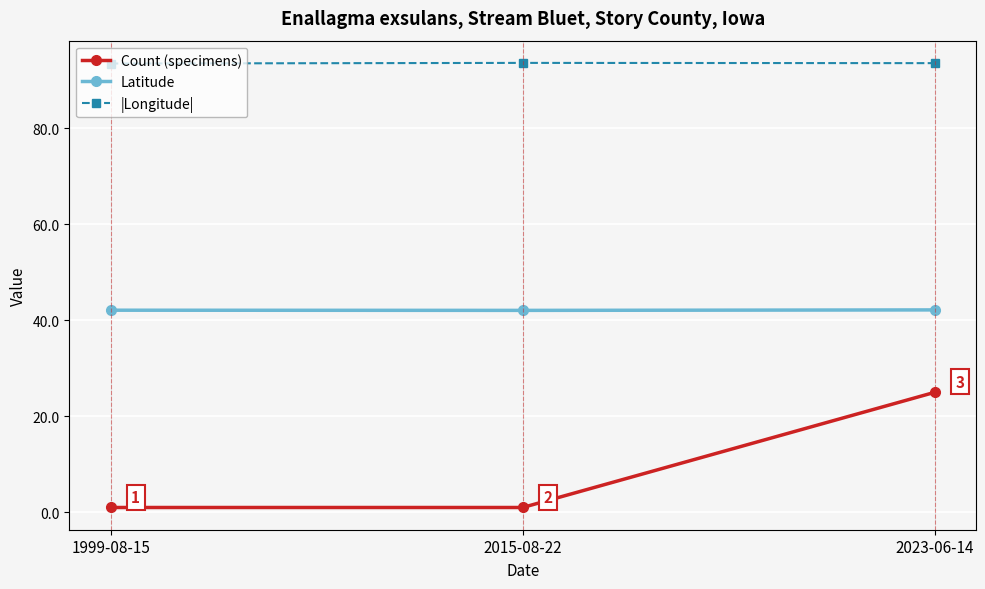

How many lines are shown in the chart?

3